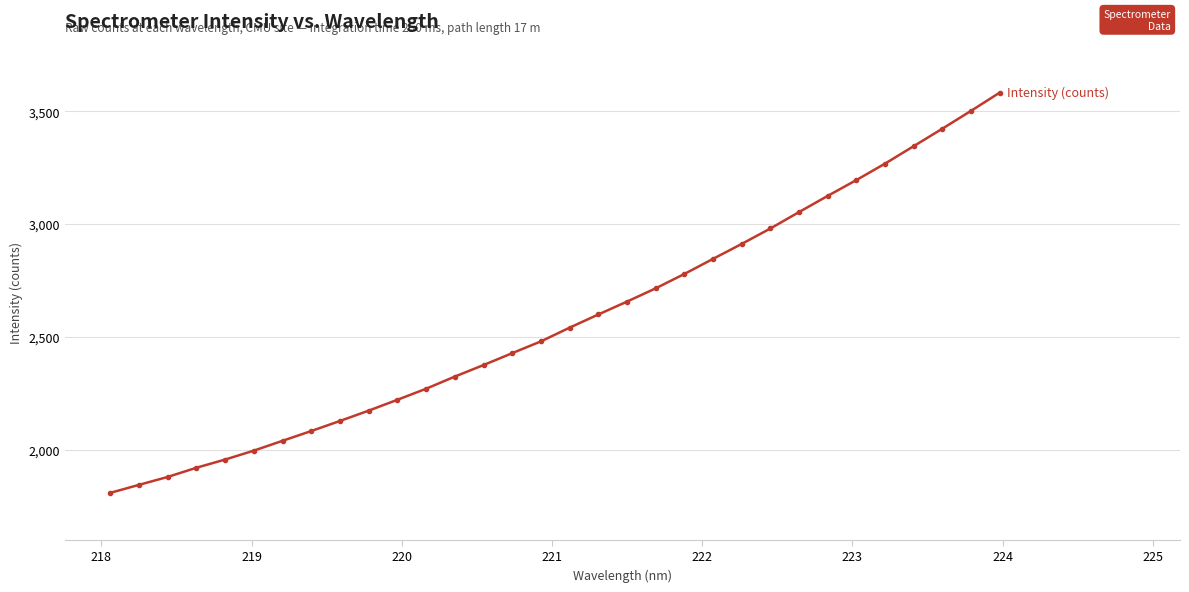

What is the value of the 10th point from the left?

2172.7